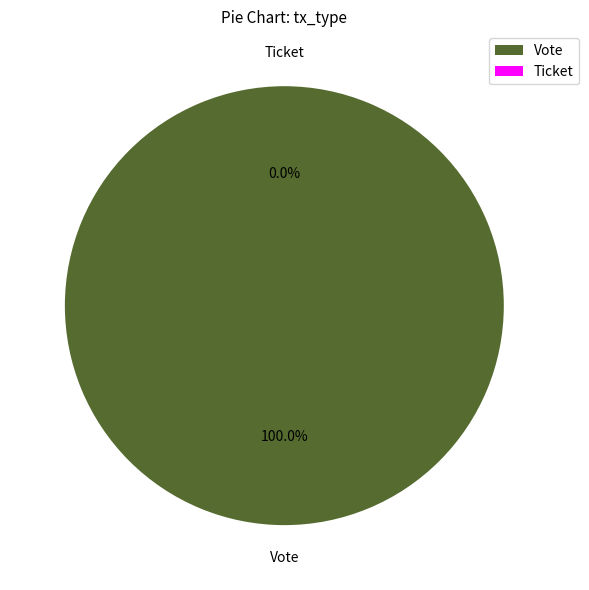

Which category has the biggest portion of the pie?

Vote